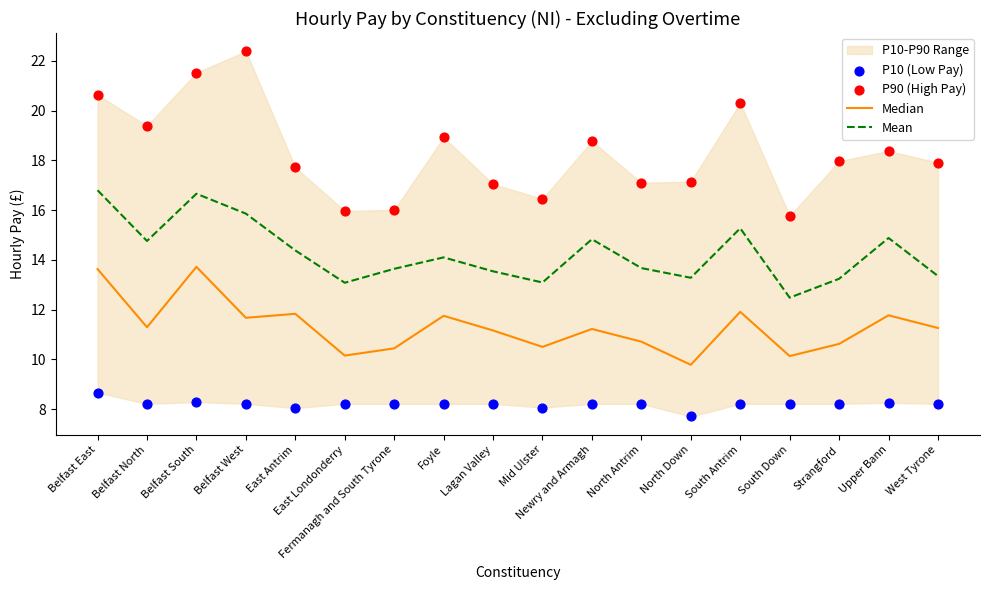

What is the total value across all series at Mid Ulster?

48.1